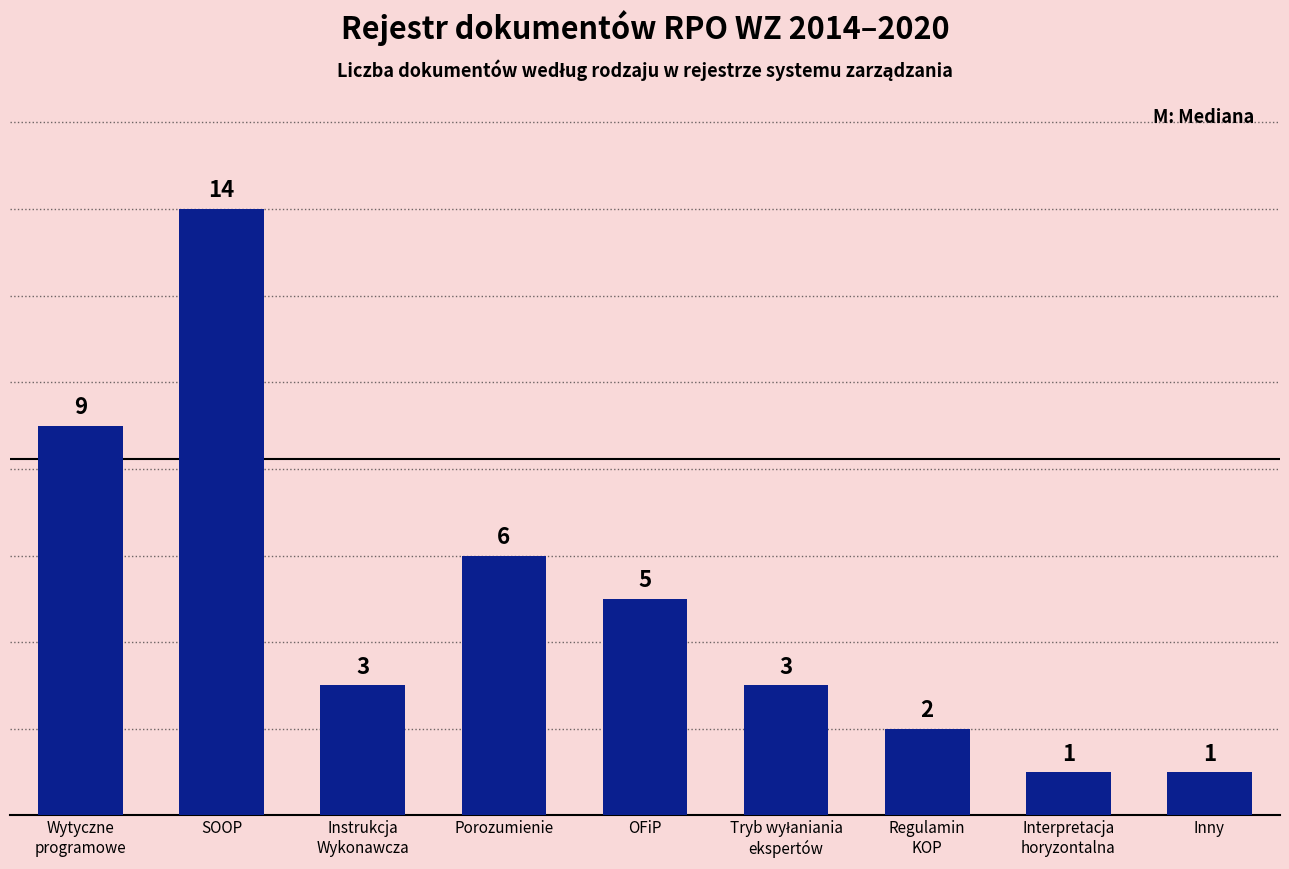

Count the number of categories in the chart.

9